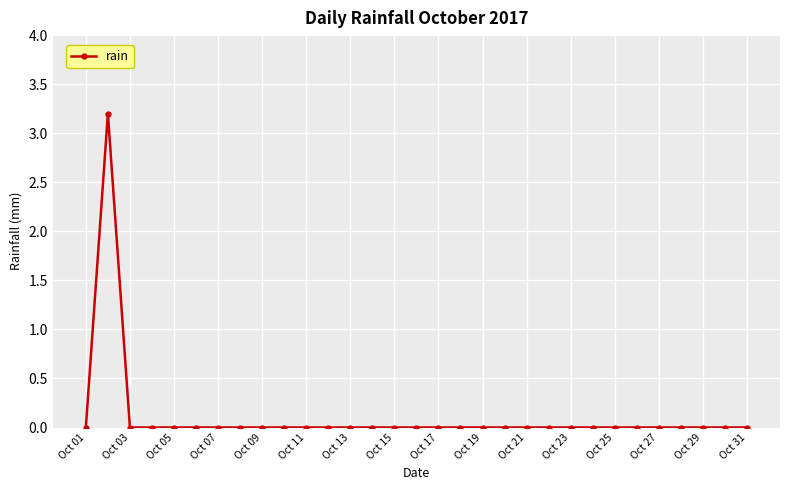

What is the sum of all values?

3.2